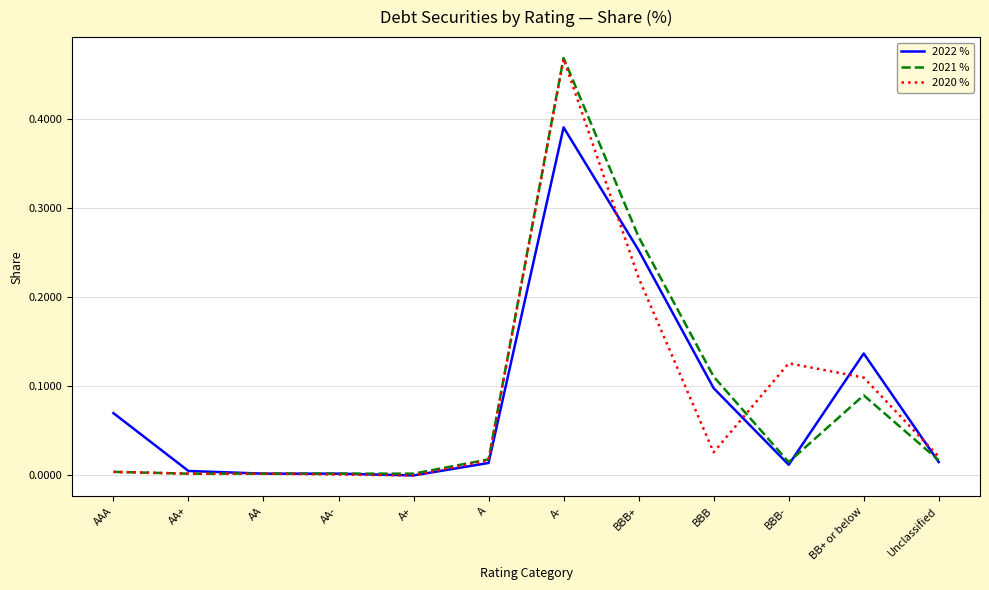

At which category does the chart reach its peak across all series?

A-